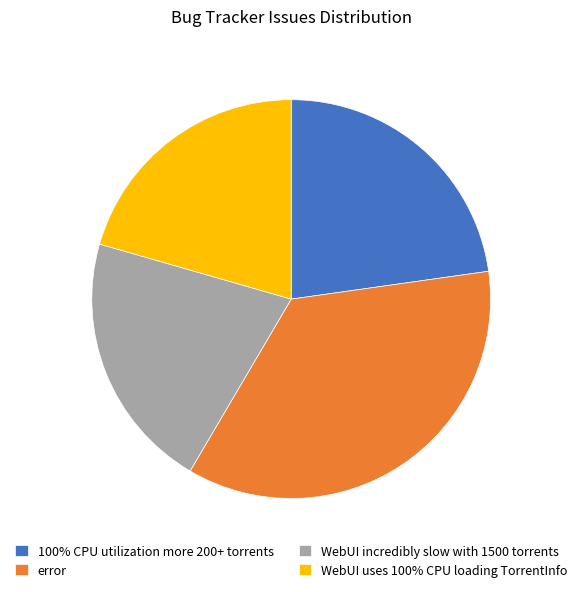

Approximately how many times larger is the value at WebUI uses 100% CPU loading TorrentInfo compared to error?

0.6